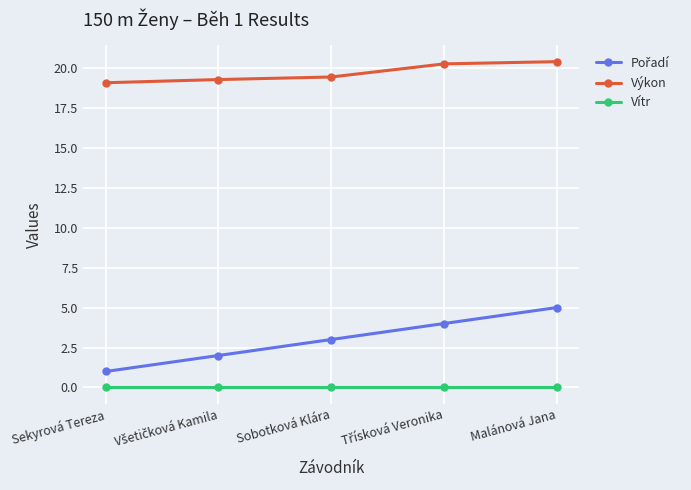

What is the average value of the Výkon series?

19.7